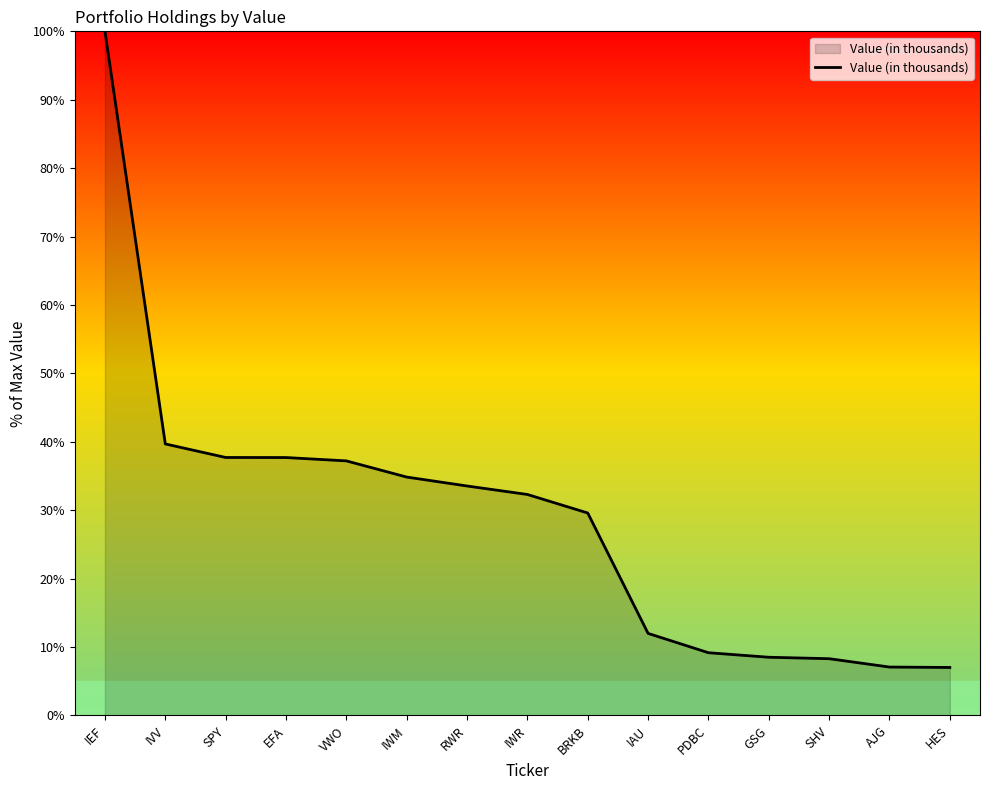

How many values are below 32?

7